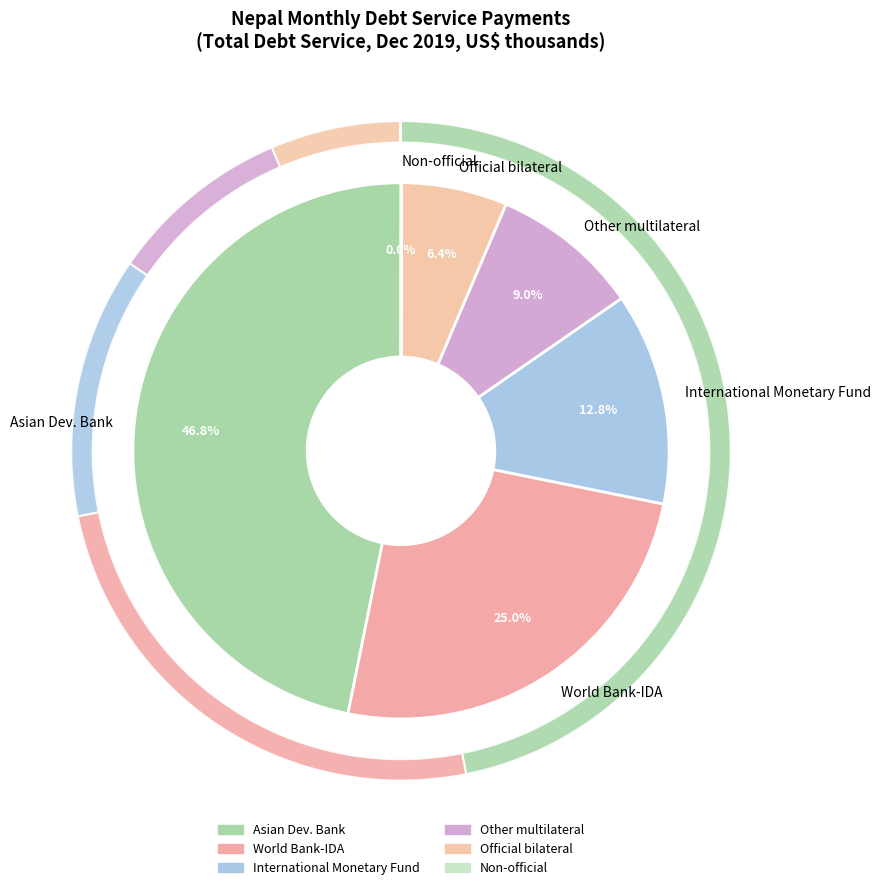

Which category has the smallest portion of the pie?

Non-official